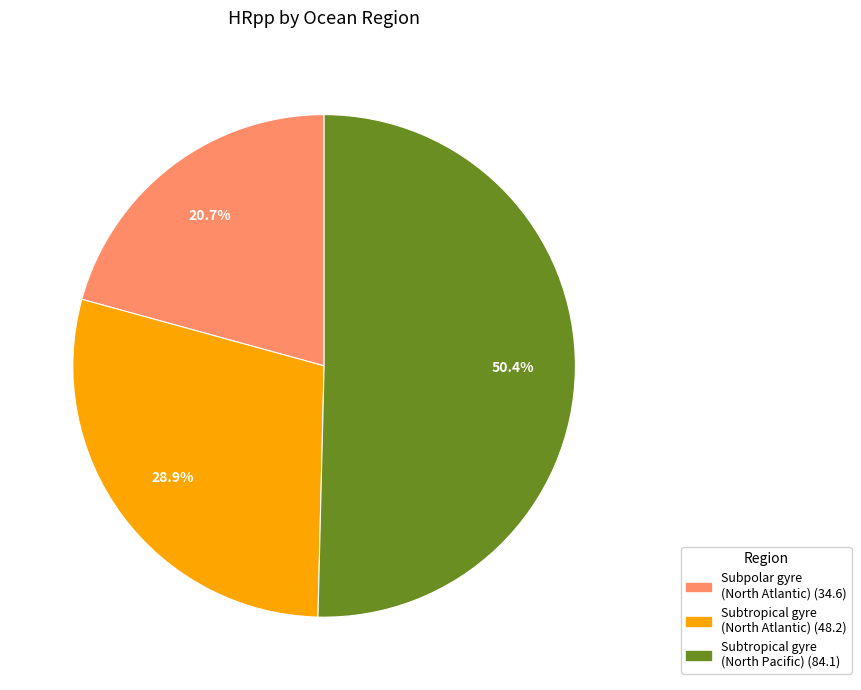

How much of the chart is everything except Subtropical gyre (North Atlantic)?

71.1%